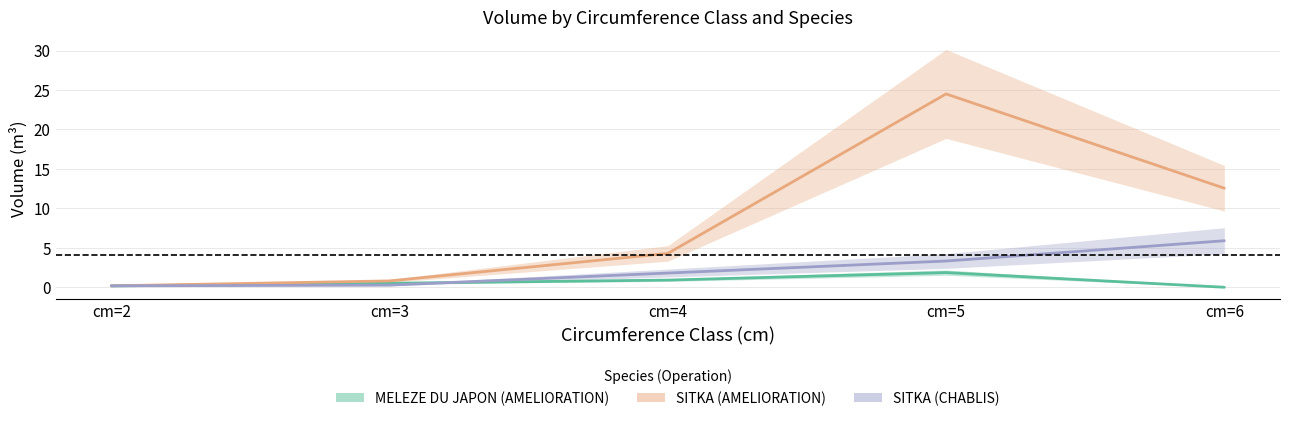

True or false: MELEZE DU JAPON (AMELIORATION) and SITKA (CHABLIS) intersect in this chart.

True